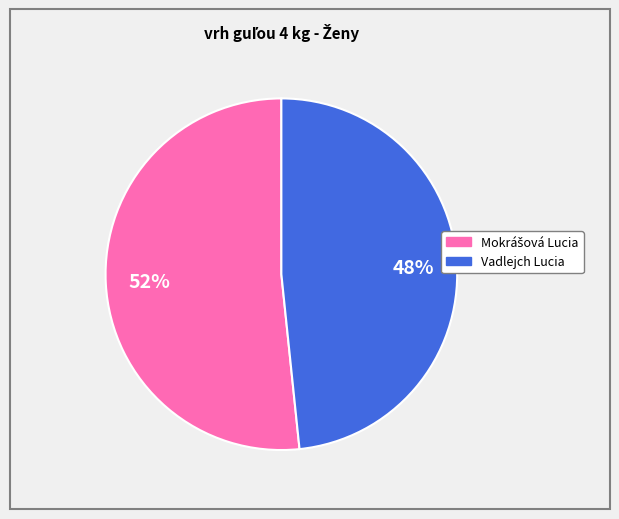

How many segments does this pie chart have?

2